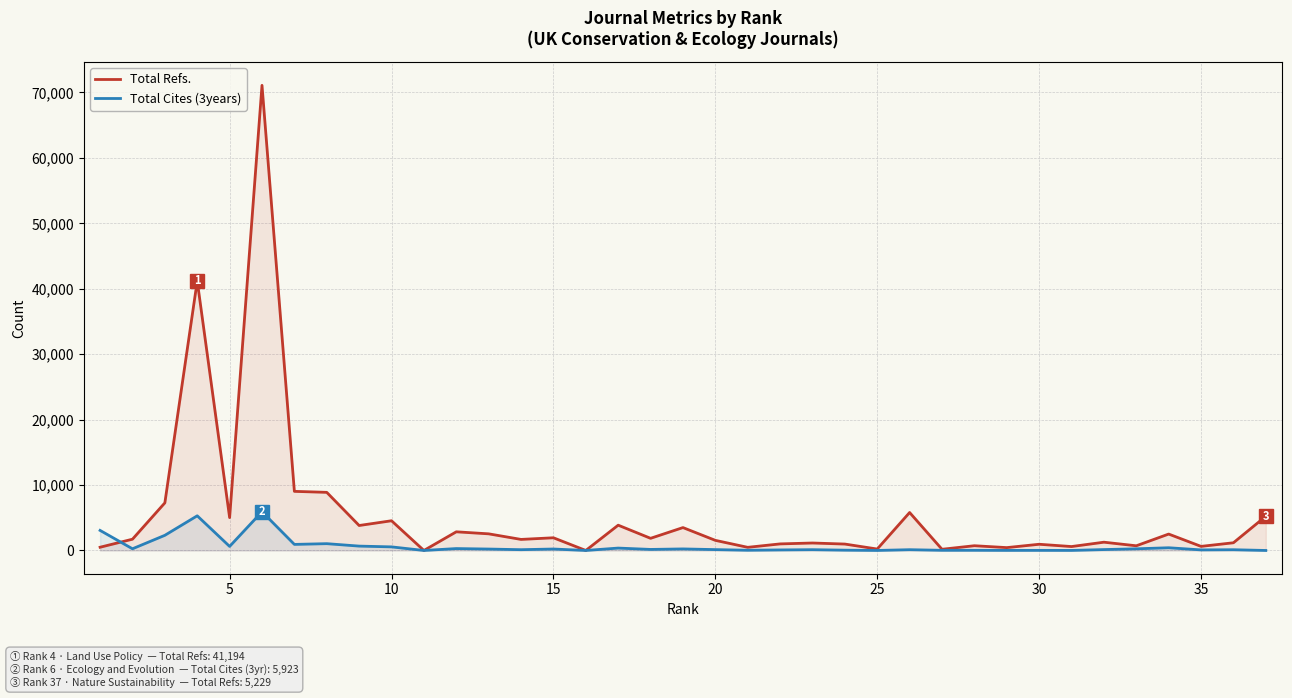

Rank the series by their average value, from highest to lowest.

Total Refs., Total Cites (3years)